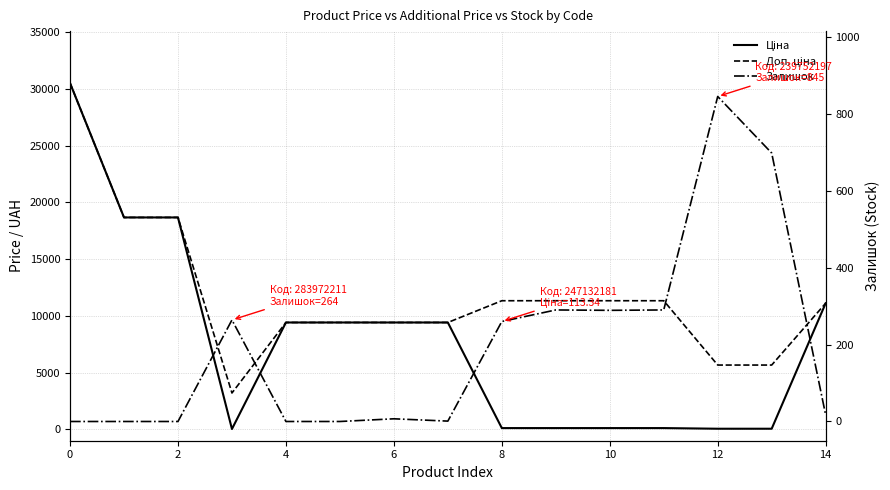

List the series in order of their peak value, lowest first.

Залишок, Ціна, Доп. ціна